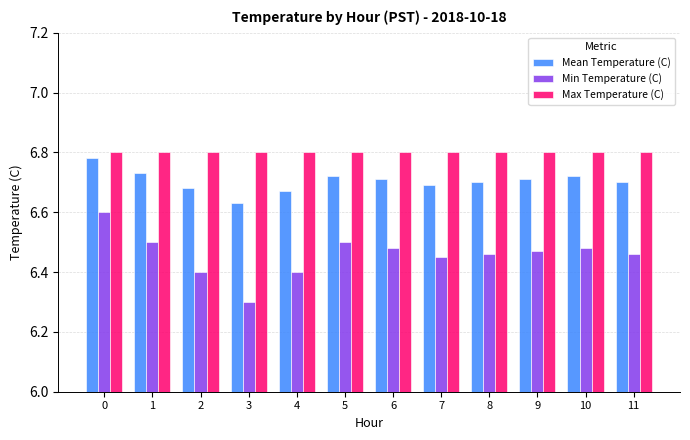

What is the difference between the maximum and minimum values in the Min Temperature (C) series?

0.3